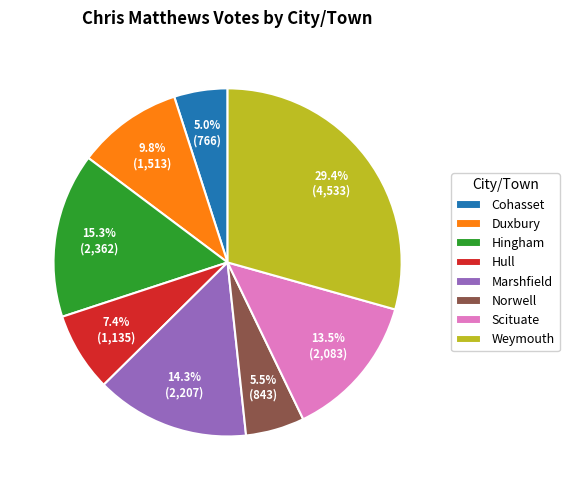

Count the number of slices in the pie.

8